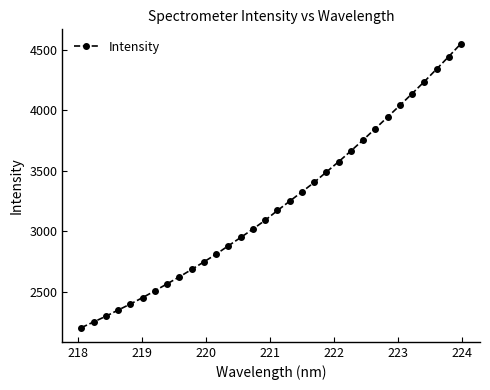

True or false: the data has more than 2 interior local peaks.

False